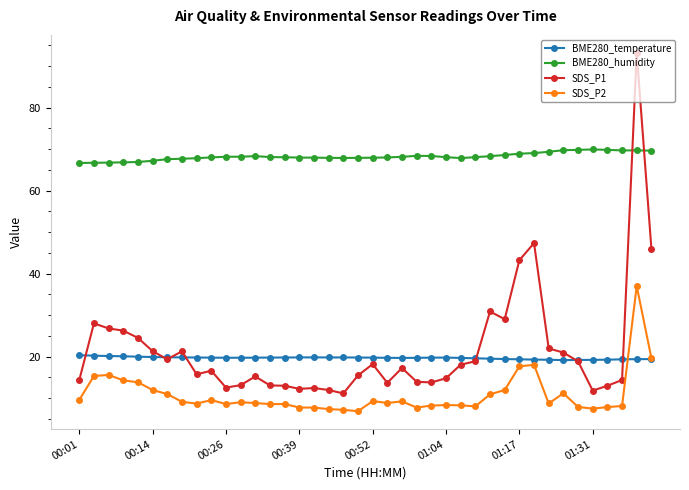

What is the smallest value displayed?

6.9